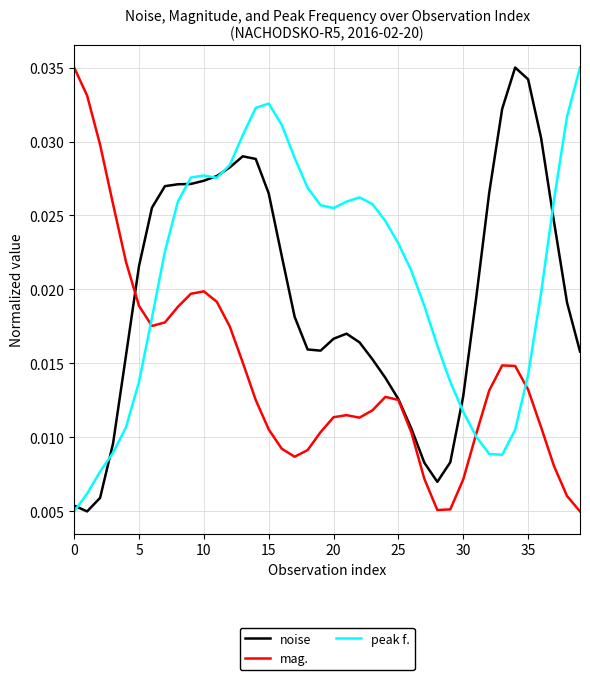

Which series has the largest total across all categories?

peak f.